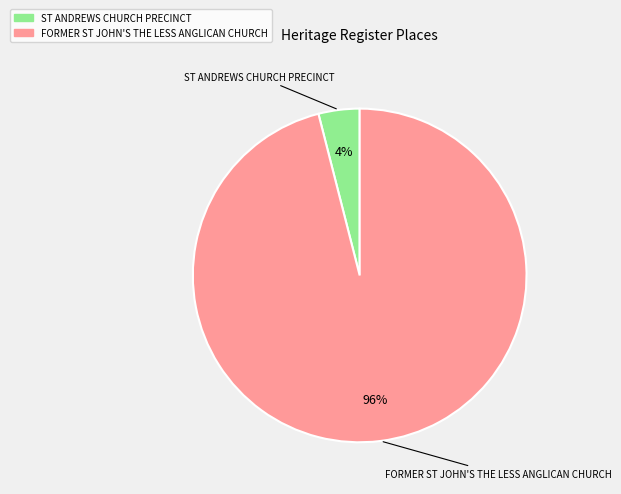

Which slice is the smallest?

ST ANDREWS CHURCH PRECINCT